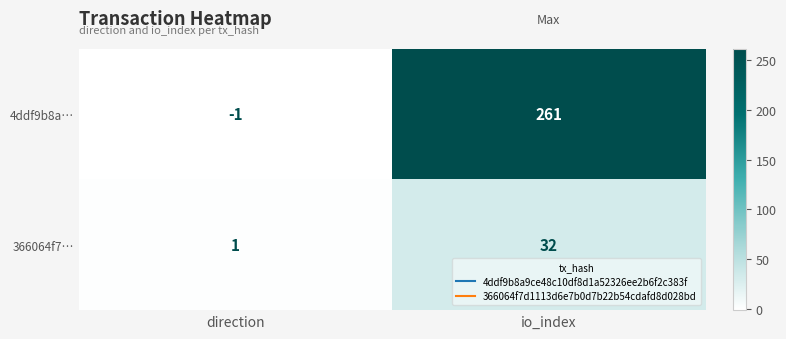

At which label is 366064f7… closest to 16?

direction